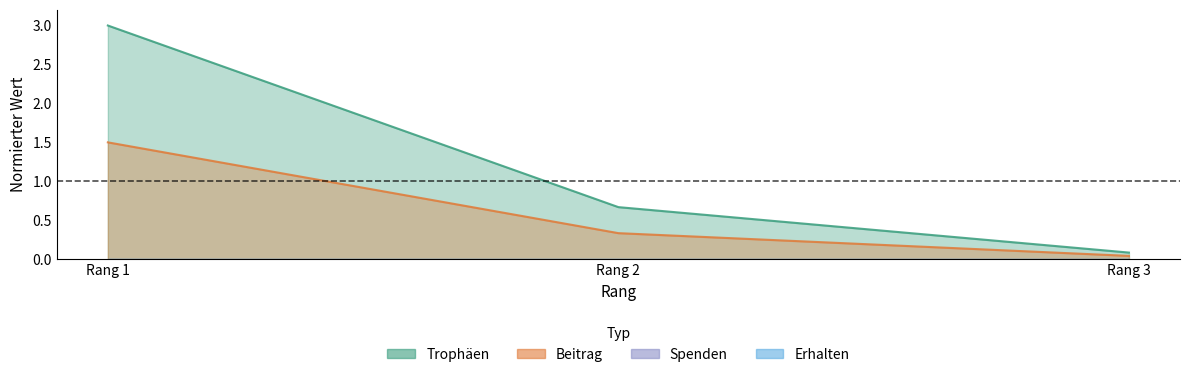

What is the value of the Trophäen point at the 3rd from the left?

0.1